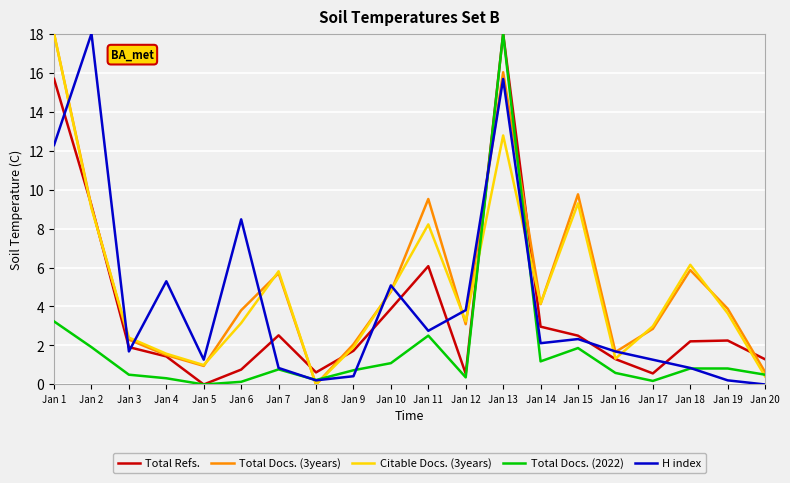

How many positive values does the Total Docs. (2022) series have?

19